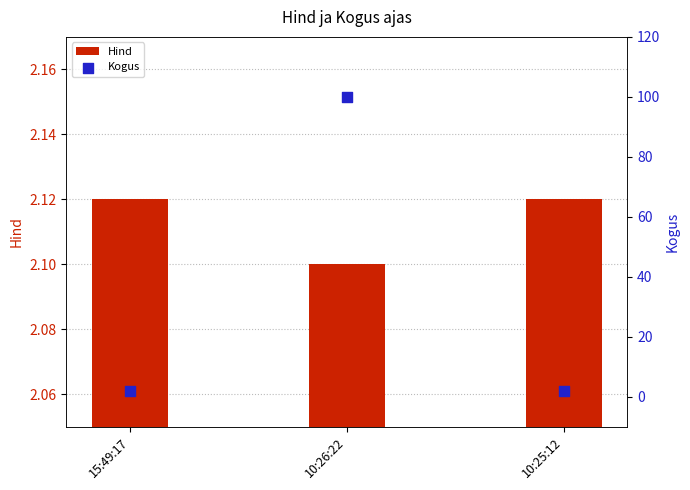

Which series contains the lowest Y value?

Kogus